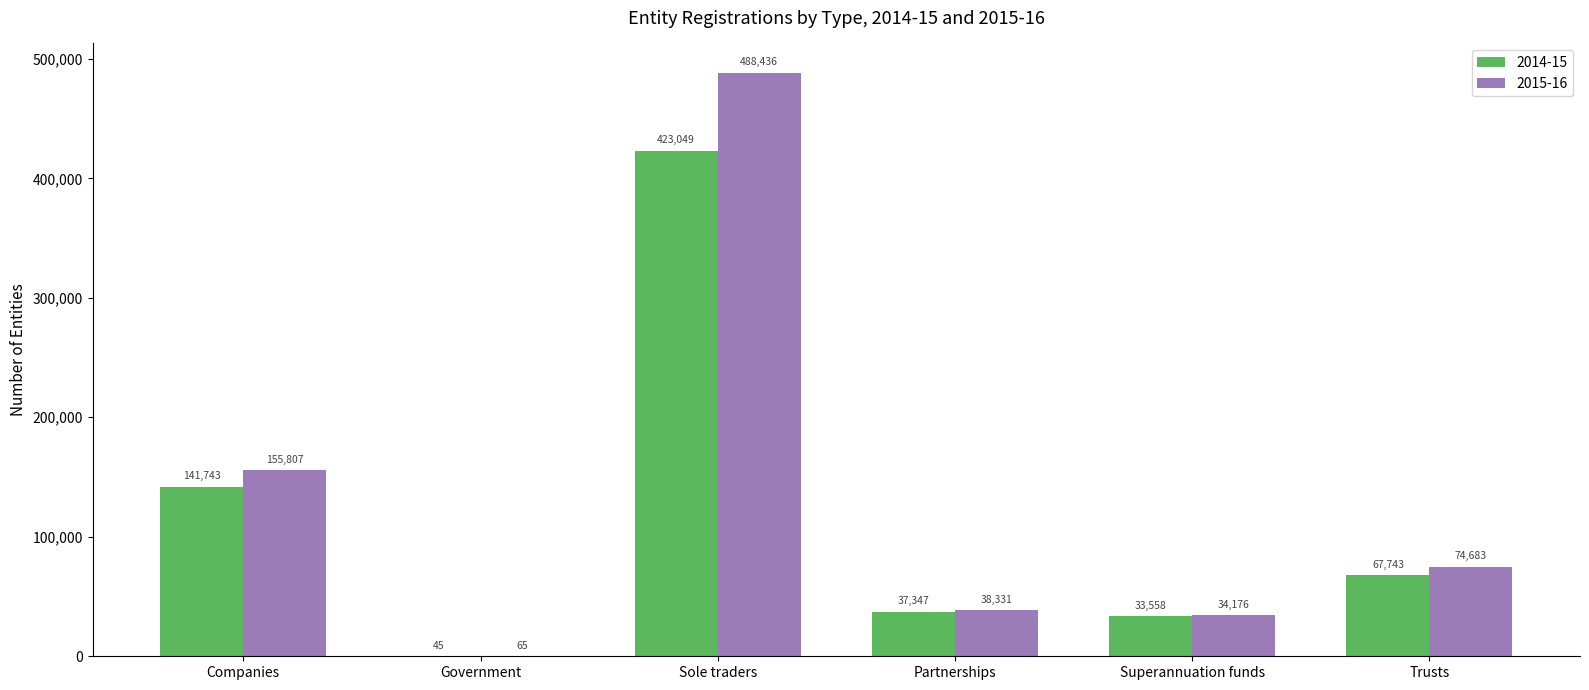

What is the approximate value of 2015-16 at Government, to the nearest 50?

50